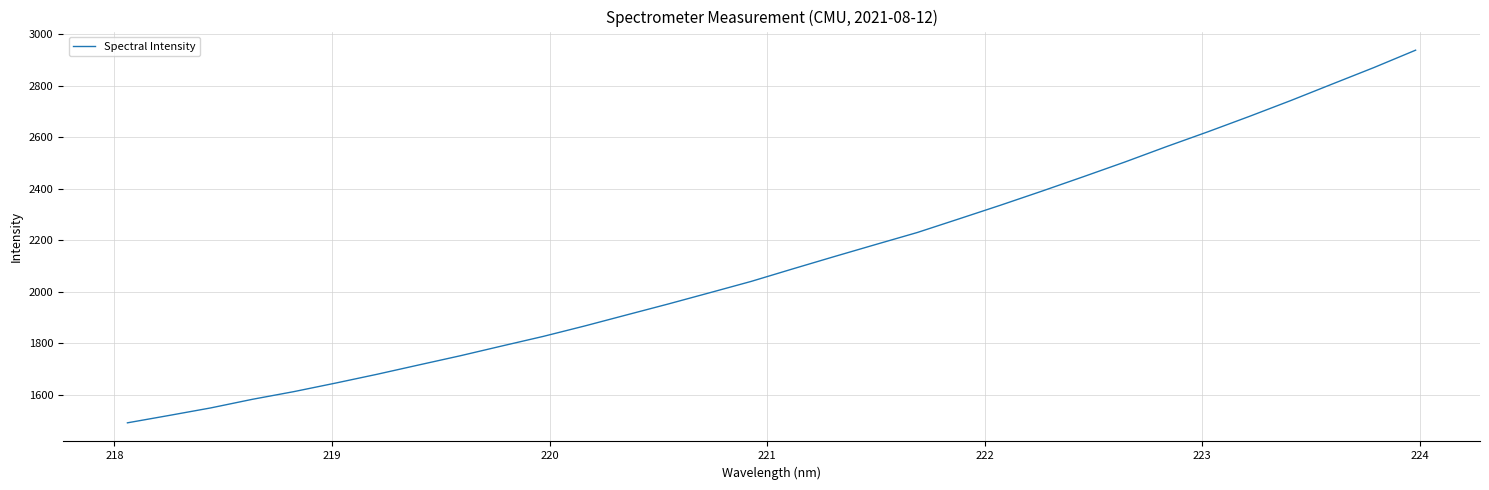

Count the number of data series in this chart.

1